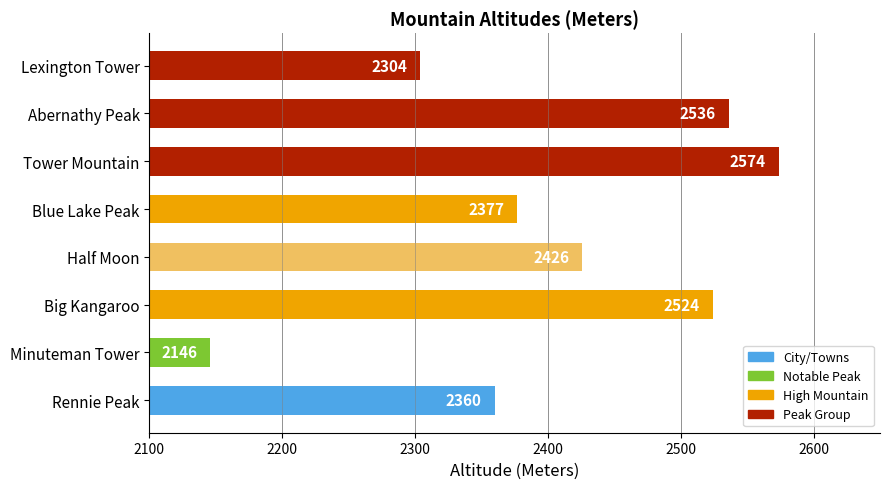

How many bars are there in total?

8